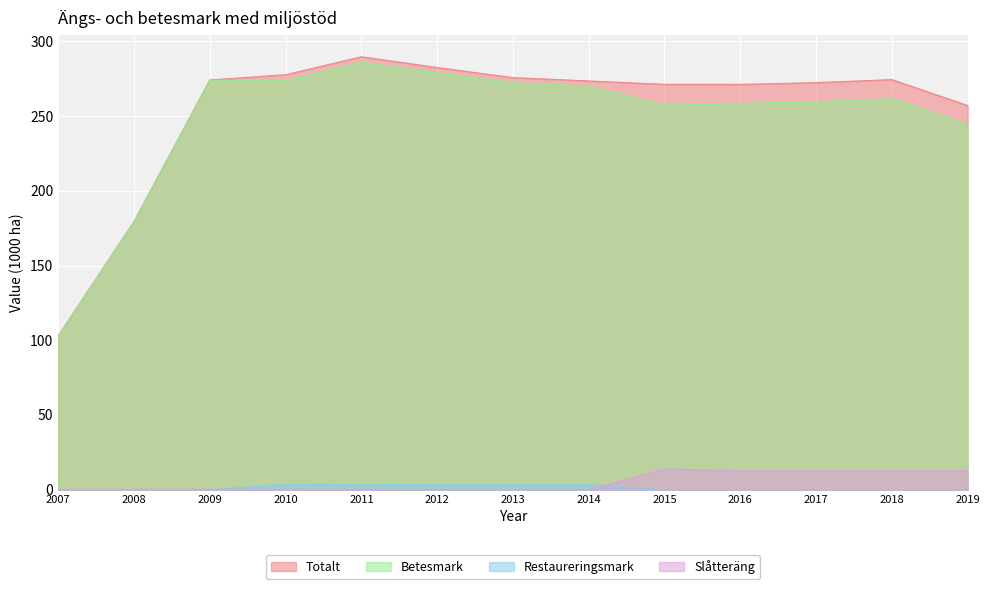

Reading right to left, what are all the values shown in this chart?

Totalt: 2019=257.1	2018=274.4	2017=272.4	2016=271.2	2015=271.2	2014=273.5	2013=275.7	2012=282.5	2011=289.7	2010=277.7	2009=274.2	2008=179.4	2007=103.0
Betesmark: 2019=244.3	2018=261.7	2017=259.7	2016=258.5	2015=257.4	2014=270.1	2013=272.3	2012=279.1	2011=286.0	2010=273.8	2009=273.9	2008=179.2	2007=102.8
Restaureringsmark: 2019=0.0	2018=0.0	2017=0.0	2016=0.0	2015=0.0	2014=3.4	2013=3.4	2012=3.4	2011=3.4	2010=3.6	2009=0.0	2008=0.0	2007=0.0
Slåtteräng: 2019=12.7	2018=12.7	2017=12.7	2016=12.7	2015=13.9	2014=0.0	2013=0.0	2012=0.0	2011=0.2	2010=0.2	2009=0.2	2008=0.2	2007=0.2